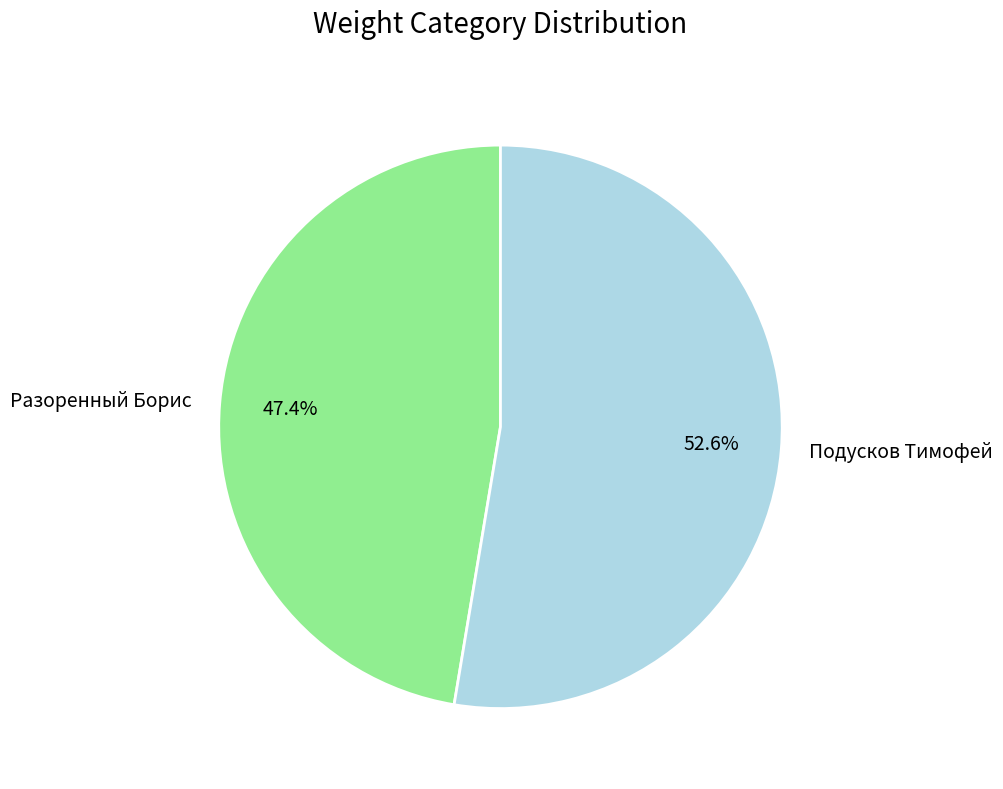

Combined, what portion of the pie is Подусков Тимофей and Разоренный Борис?

100.0%